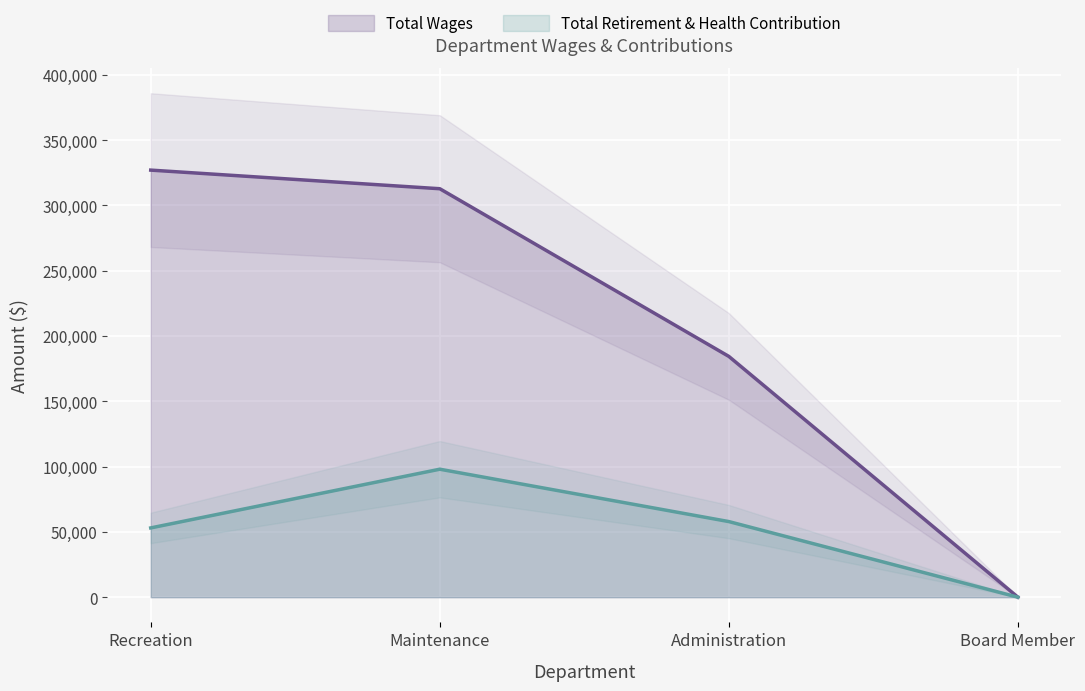

What is the label of the 4th point from the right?

Recreation